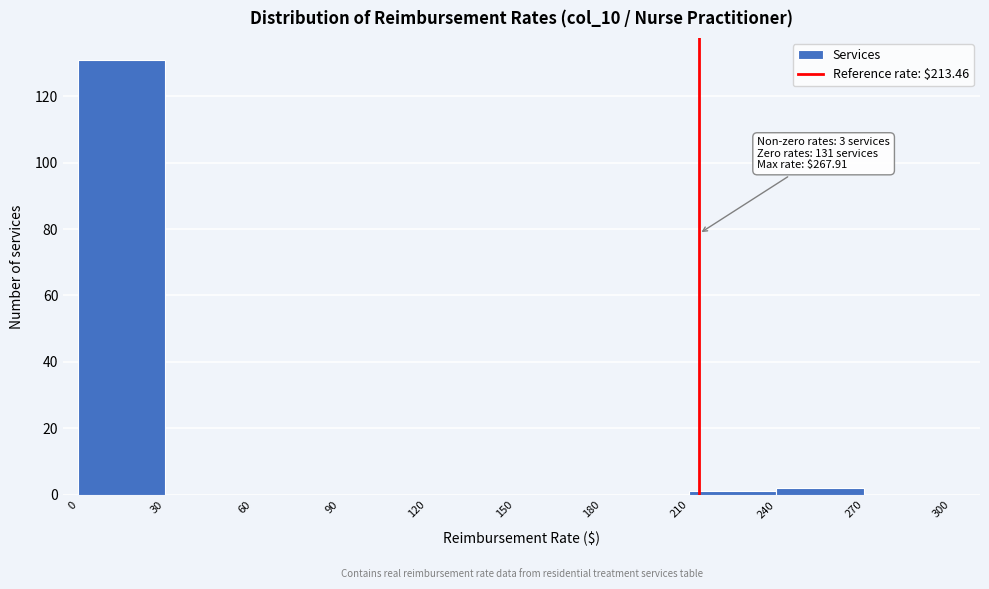

Which range on the x-axis has the tallest bar?

0 to 30